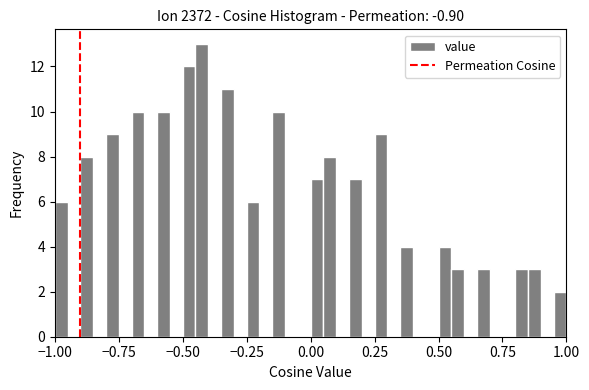

Around what value on the x-axis is the tallest bar? Give the approximate position of its centre, as read against the axis.

-0.40